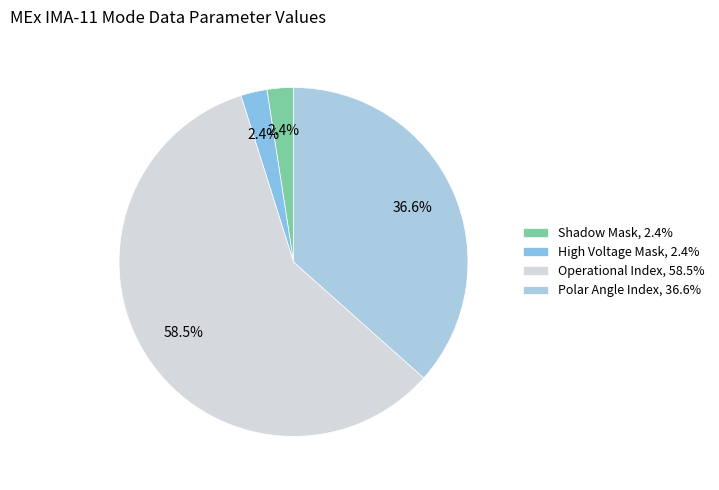

How many slices are in this pie chart?

4